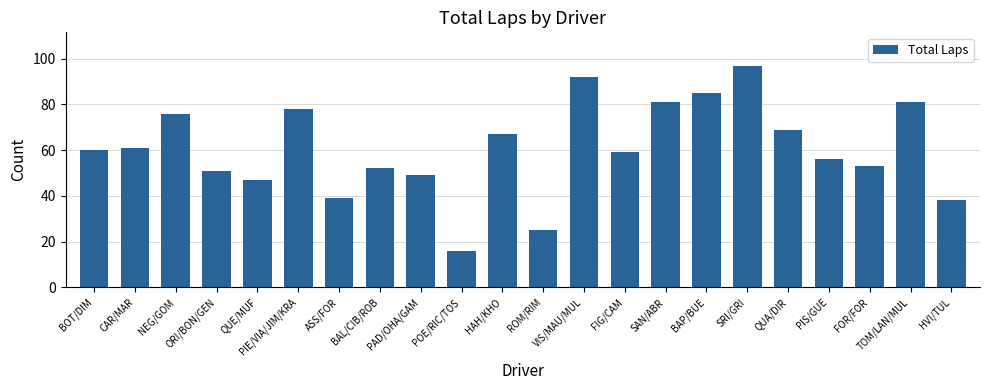

How many series are shown in this chart?

1